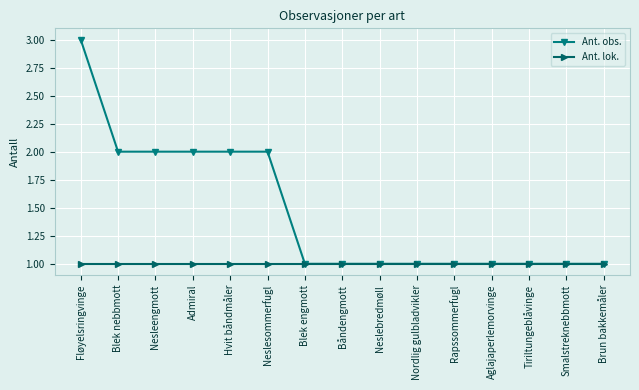

The Ant. obs. series shows 2 at Tiriltungeblåvinge. True or false?

False